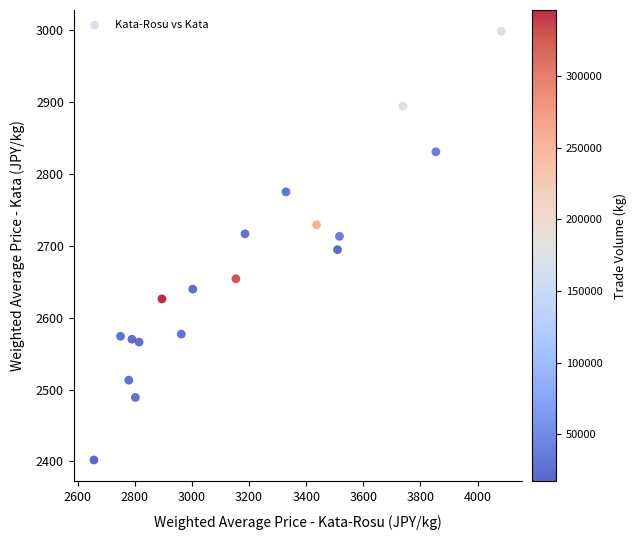

What is the range of Y values (max minus min)?

596.0